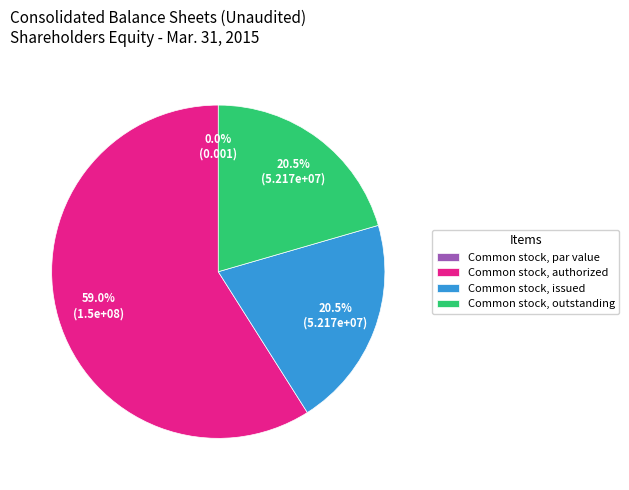

What percentage do Common stock, outstanding and Common stock, par value together represent?

20.5%